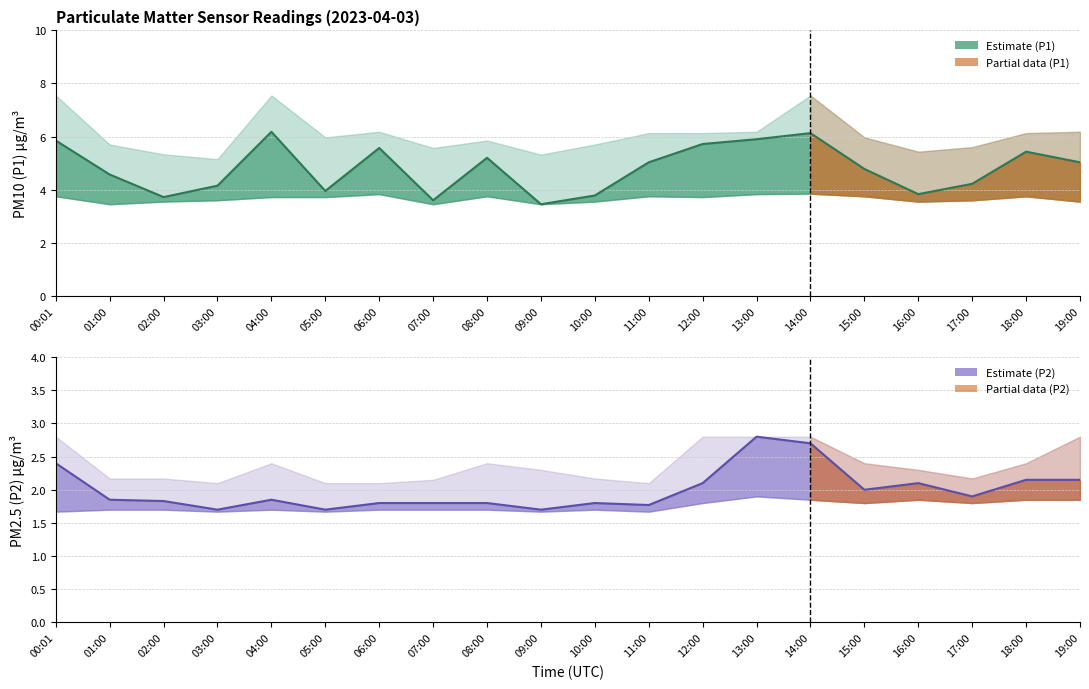

Reading left to right, what are all the values shown in this chart?

P1: 5.8	4.6	3.7	4.2	6.2	4.0	5.6	3.6	5.2	3.5	3.8	5.0	5.7	5.9	6.1	4.8	3.8	4.2	5.4	5.0
P1_upper: 7.5	5.7	5.3	5.2	7.5	6.0	6.2	5.6	5.8	5.3	5.7	6.1	6.1	6.2	7.5	6.0	5.4	5.6	6.1	6.2
P1_lower: 3.8	3.5	3.5	3.6	3.7	3.7	3.8	3.5	3.8	3.5	3.5	3.8	3.7	3.8	3.9	3.8	3.5	3.6	3.8	3.5
P2: 2.4	1.9	1.8	1.7	1.9	1.7	1.8	1.8	1.8	1.7	1.8	1.8	2.1	2.8	2.7	2.0	2.1	1.9	2.1	2.1
P2_upper: 2.8	2.2	2.2	2.1	2.4	2.1	2.1	2.1	2.4	2.3	2.2	2.1	2.8	2.8	2.8	2.4	2.3	2.2	2.4	2.8
P2_lower: 1.7	1.7	1.7	1.7	1.7	1.7	1.7	1.7	1.7	1.7	1.7	1.7	1.8	1.9	1.9	1.8	1.9	1.8	1.9	1.9